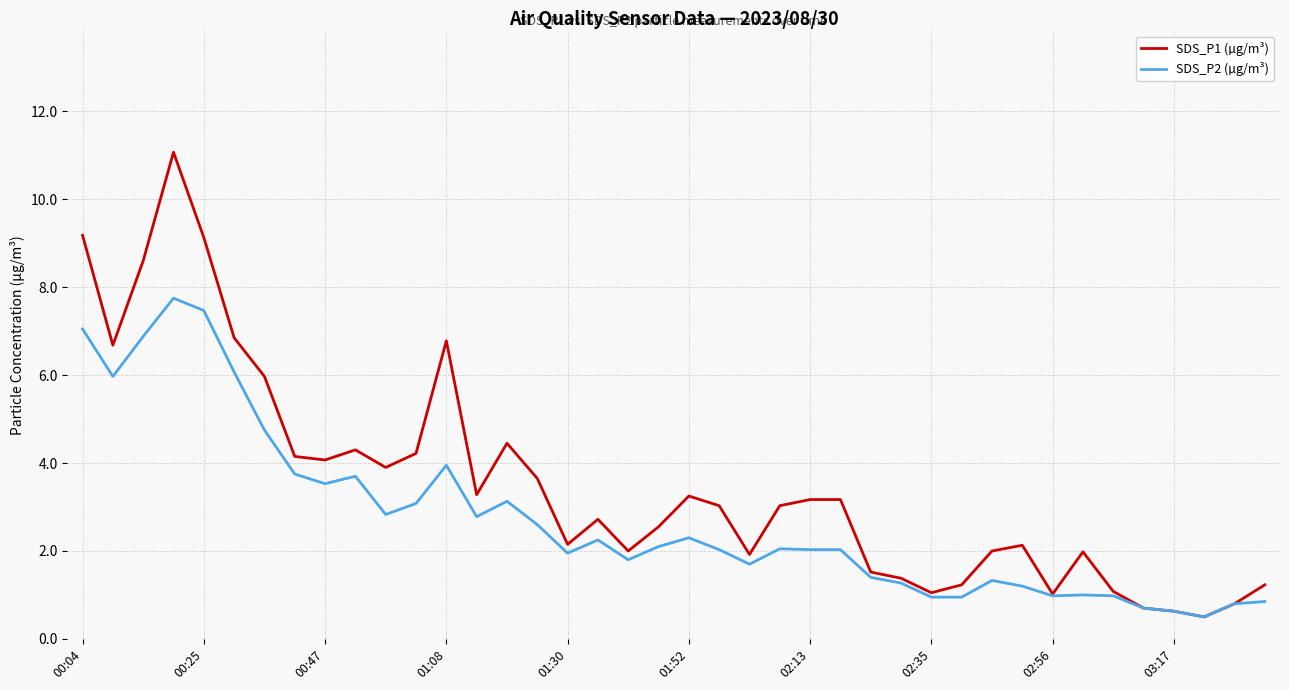

List the series in order of their overall mean, highest first.

SDS_P1 (µg/m³), SDS_P2 (µg/m³)